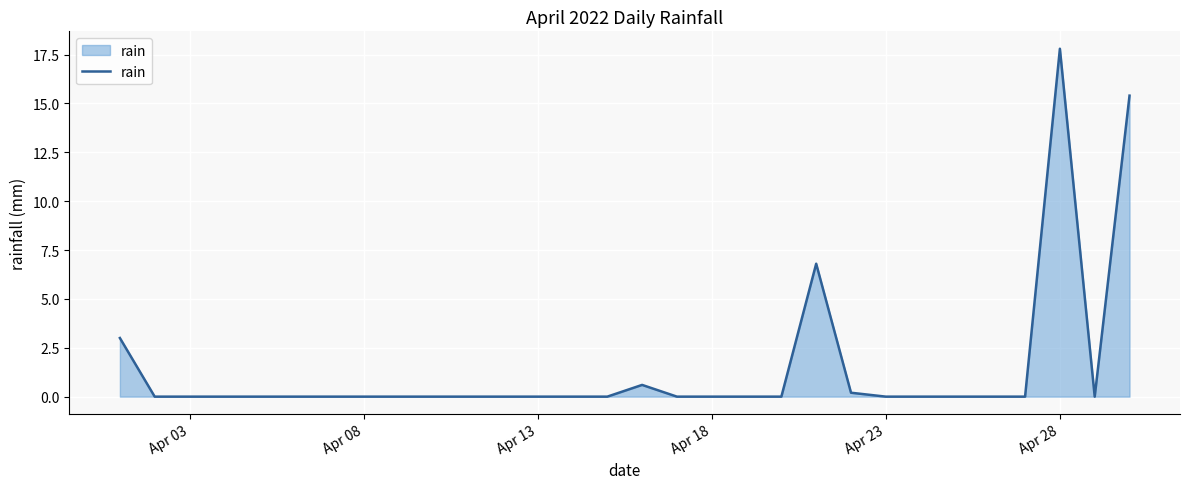

What is the maximum value shown in the chart?

17.8